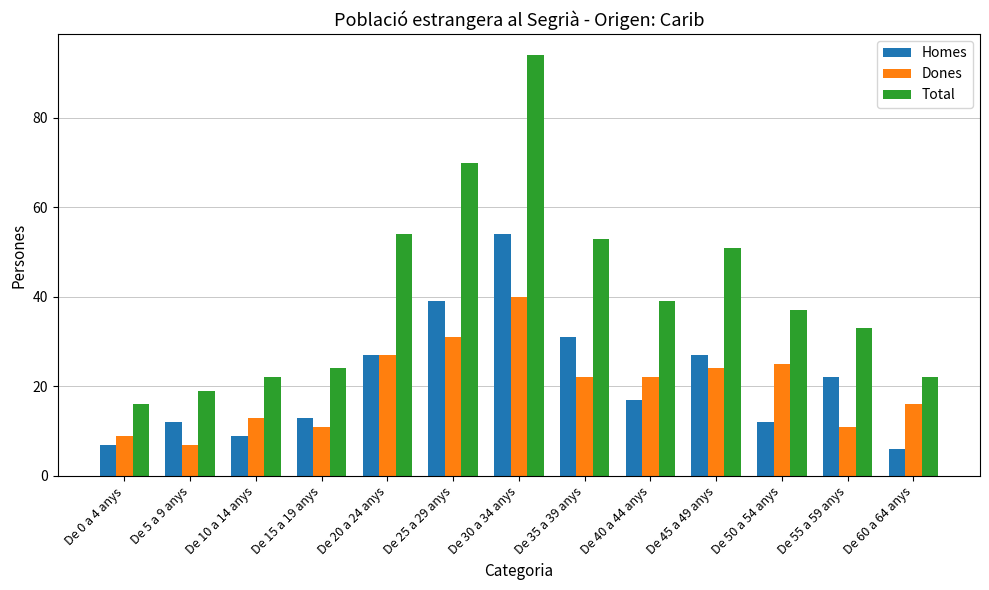

What is the average value of the Dones series?

20